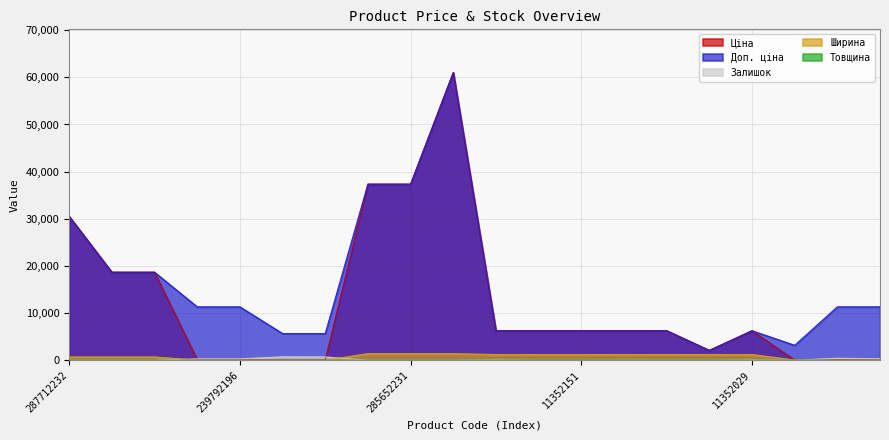

The Ціна series shows 8792.4 at 11352029. True or false?

False